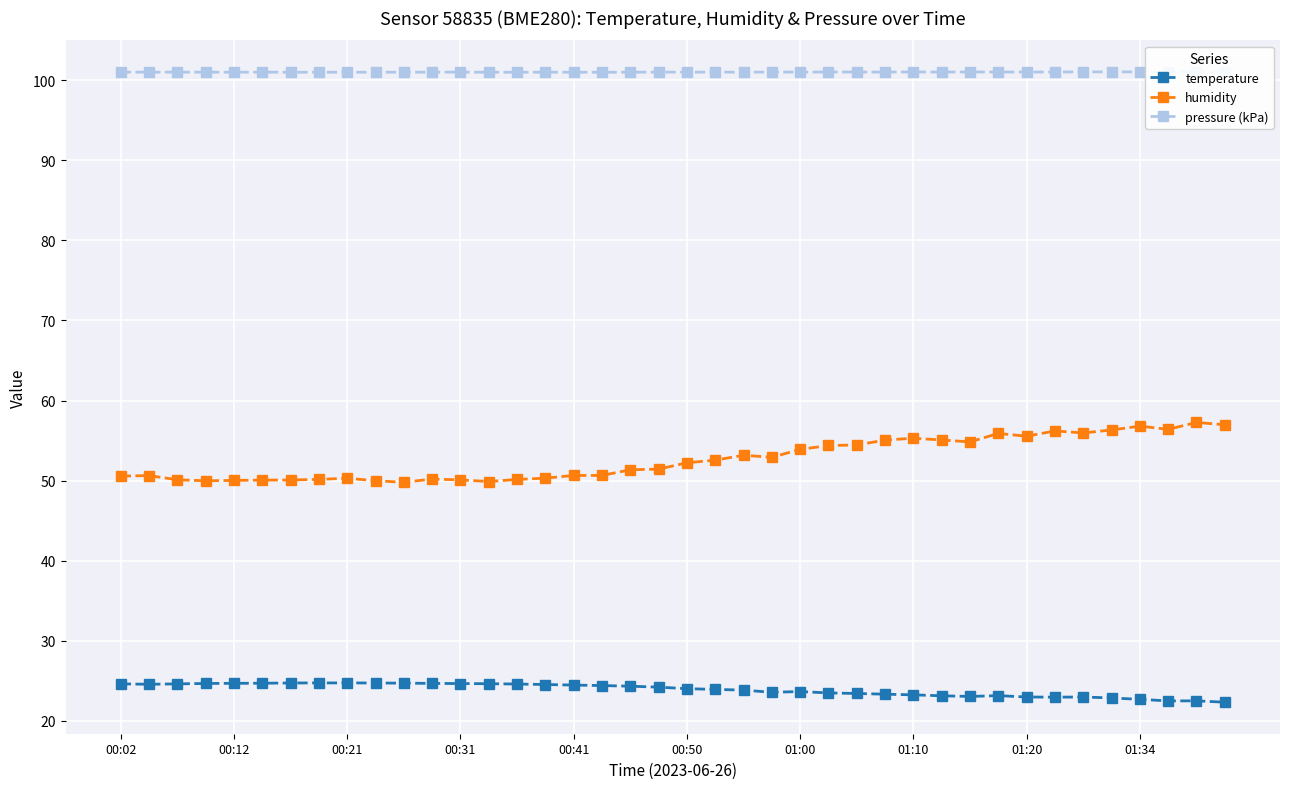

List the series in order of their peak value, highest first.

pressure (kPa), humidity, temperature